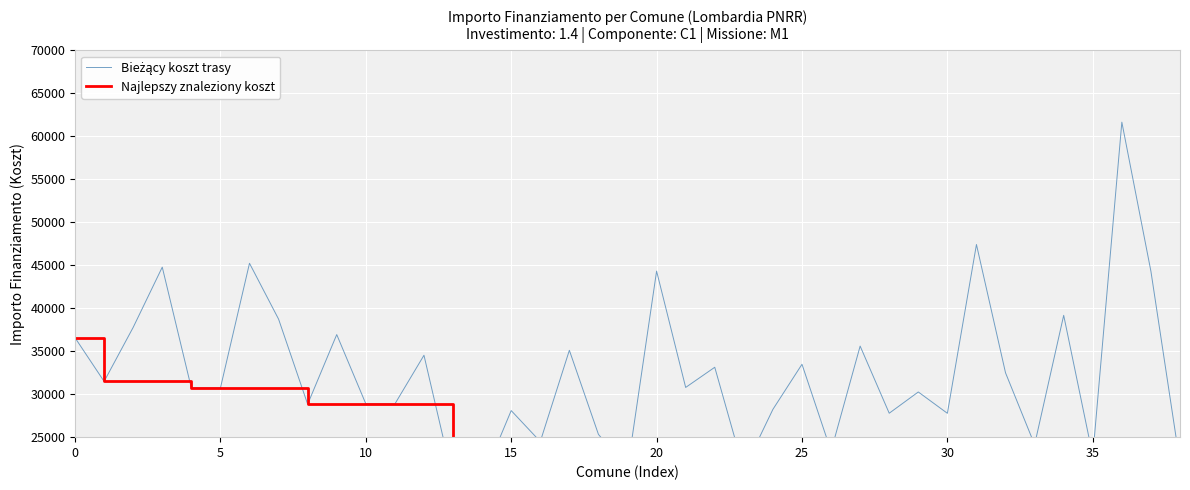

What are all the series names shown in the legend?

Bieżący koszt trasy, Najlepszy znaleziony koszt